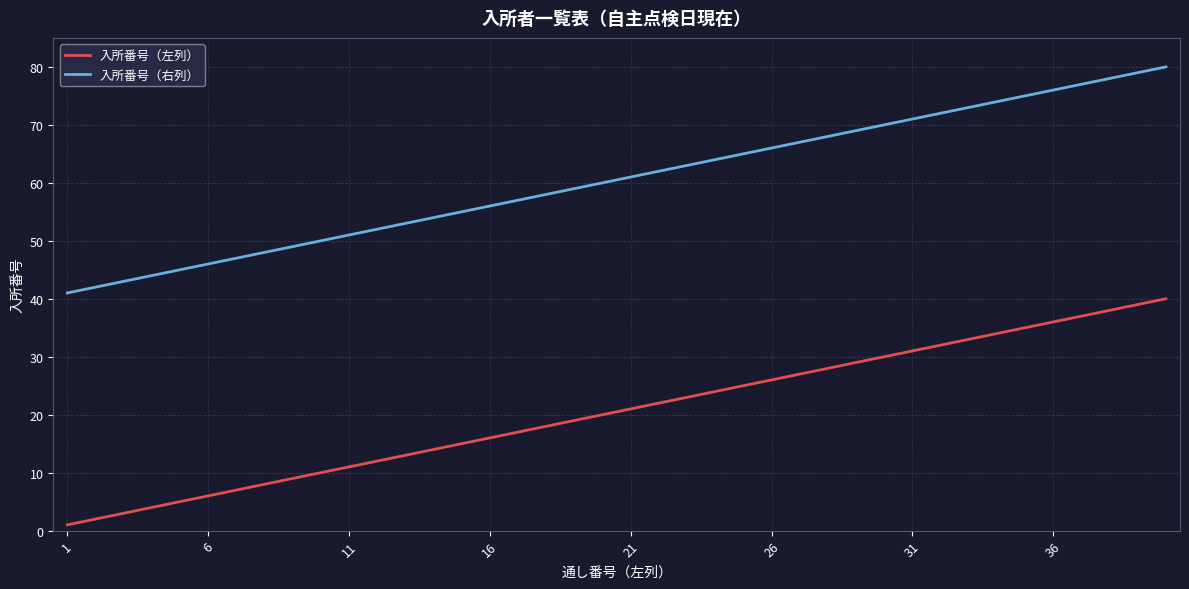

Reading left to right, extract all data points from this chart.

入所番号（左列）: 1	2	3	4	5	6	7	8	9	10	11	12	13	14	15	16	17	18	19	20	21	22	23	24	25	26	27	28	29	30	31	32	33	34	35	36	37	38	39	40
入所番号（右列）: 41	42	43	44	45	46	47	48	49	50	51	52	53	54	55	56	57	58	59	60	61	62	63	64	65	66	67	68	69	70	71	72	73	74	75	76	77	78	79	80